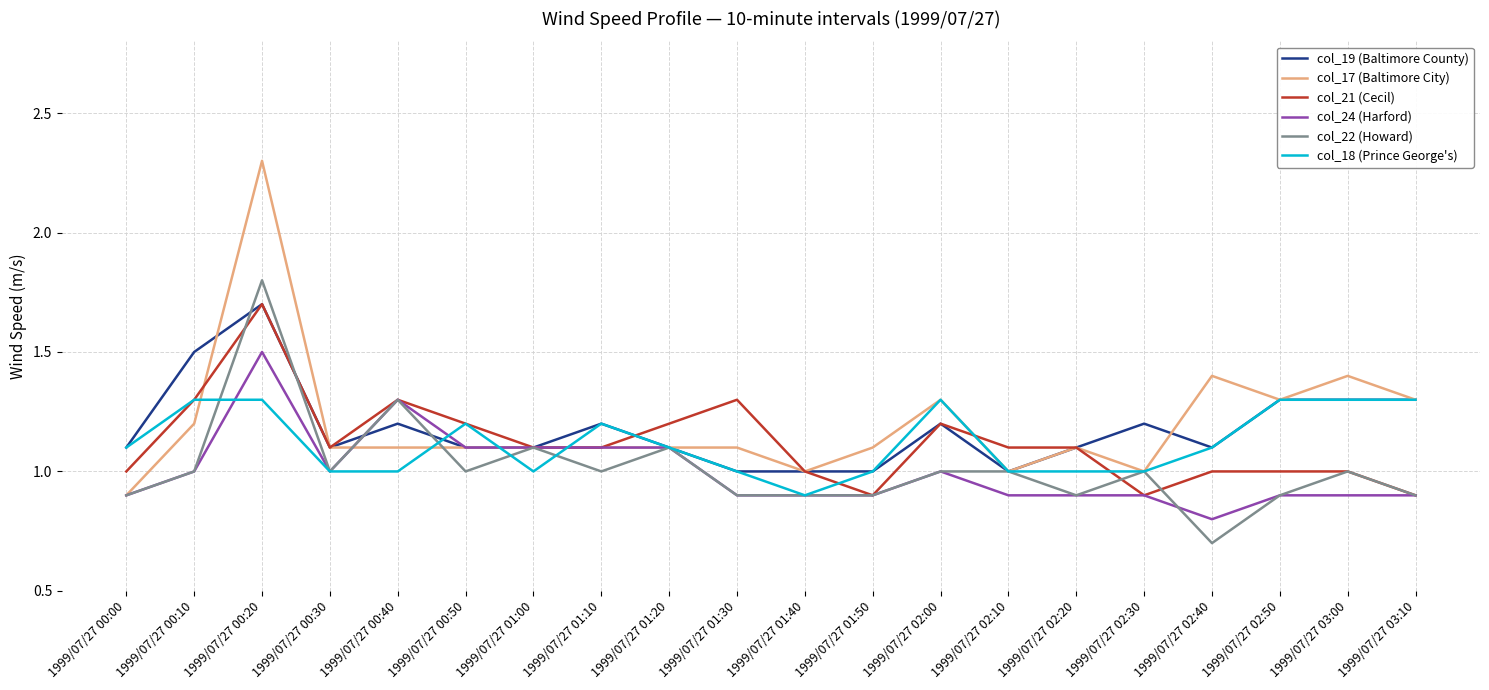

At which category does the chart reach its peak across all series?

1999/07/27 00:20